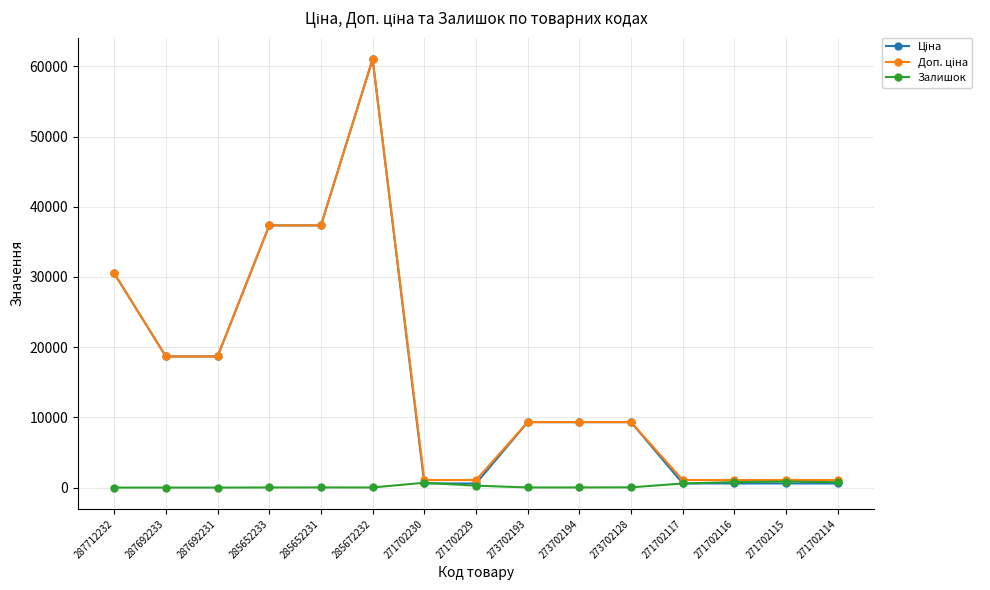

At which category is the sum across all series the highest?

285672232